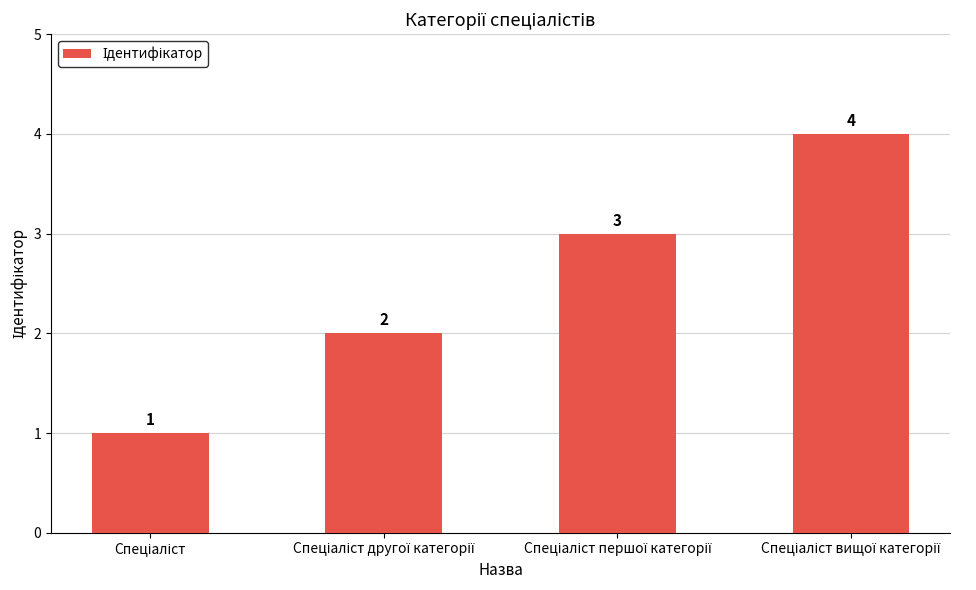

What is the smallest value displayed?

1